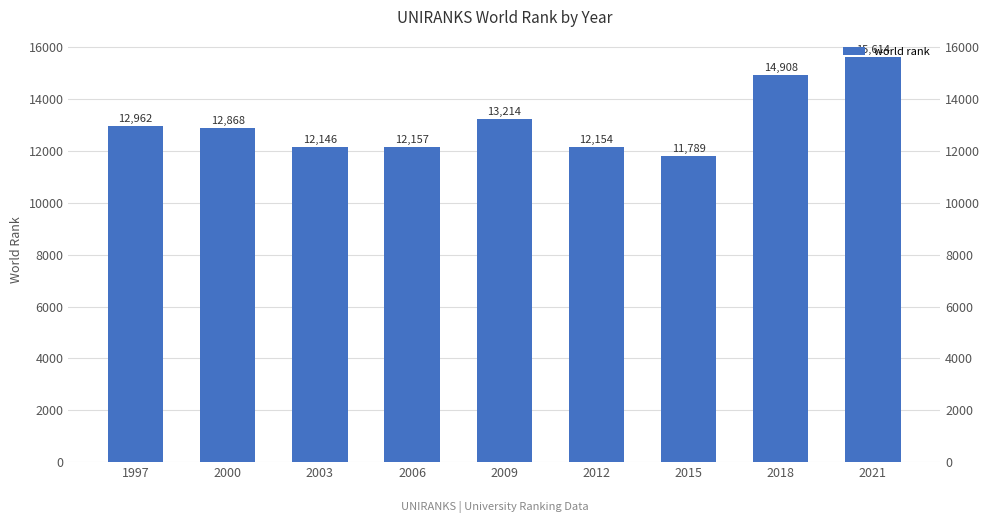

How many values exceed 12868?

4